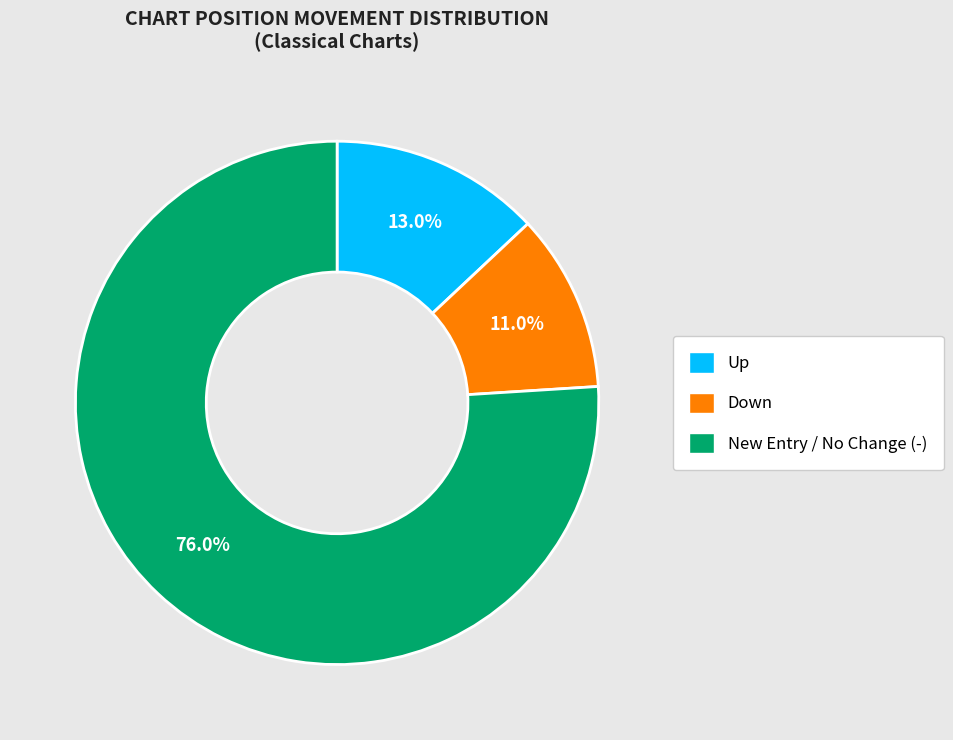

Is there a majority slice in this chart?

Yes